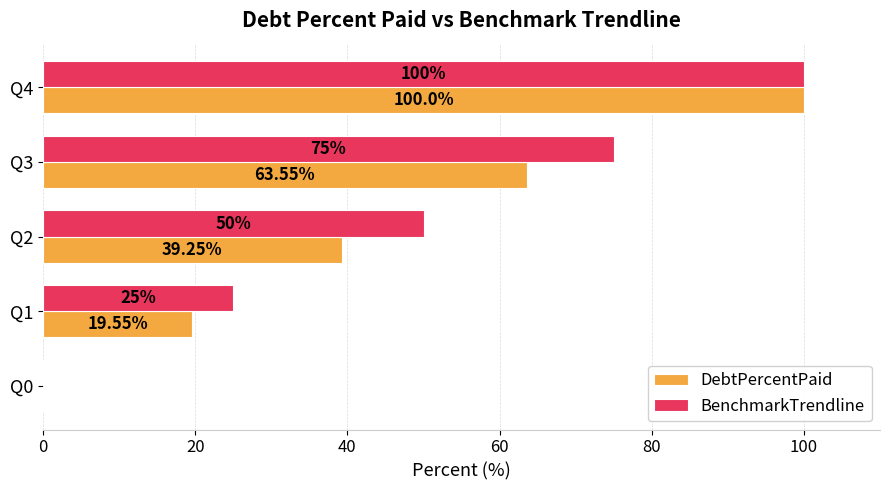

Which series changed the most between Q2 and Q3?

BenchmarkTrendline